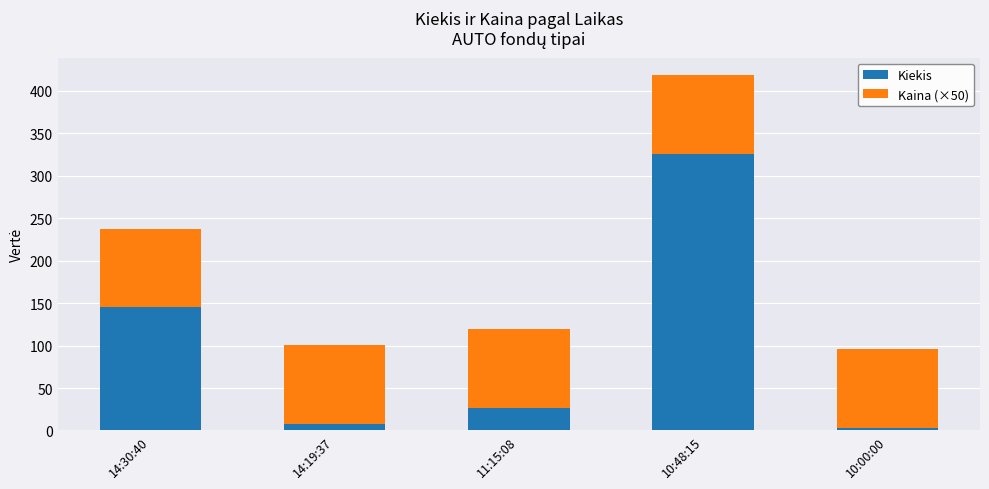

At which label is Kiekis closest to 164?

14:30:40